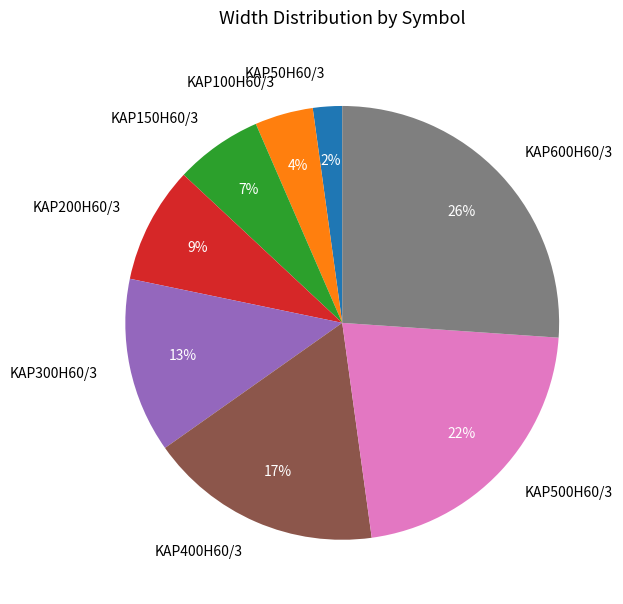

To the nearest percent, what percentage of the pie is KAP100H60/3?

4%